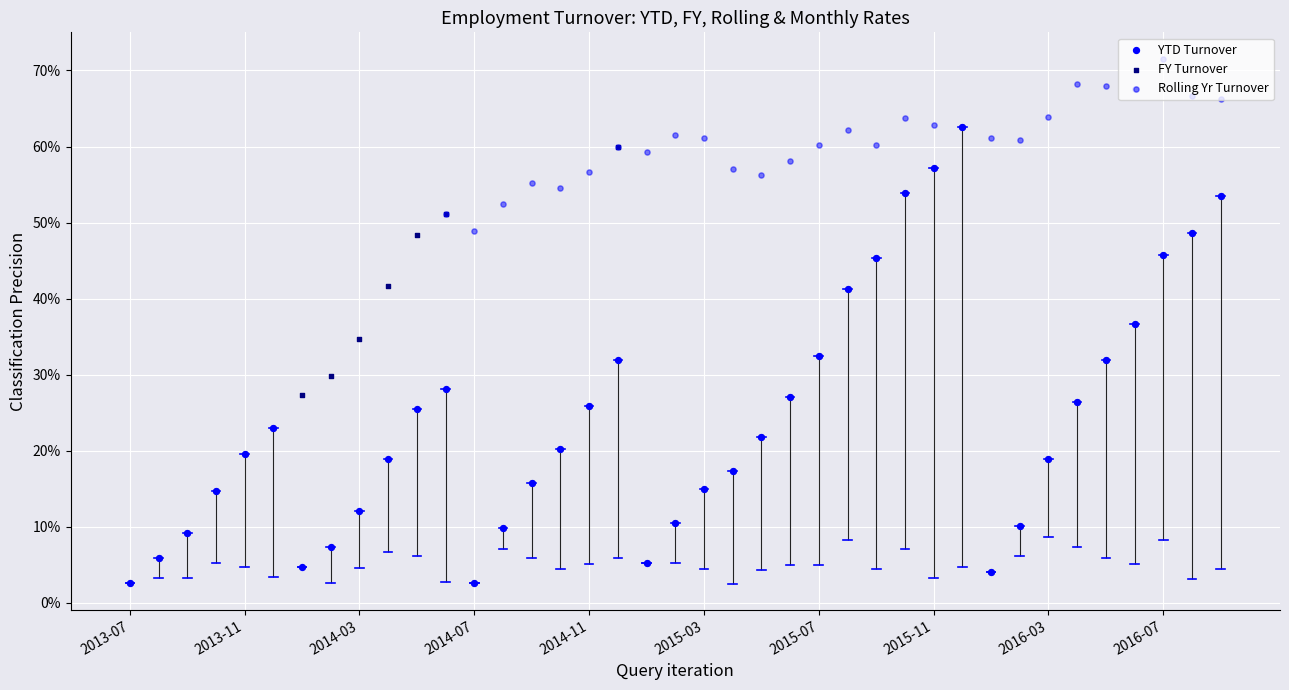

At which category is the sum across all series the highest?

29